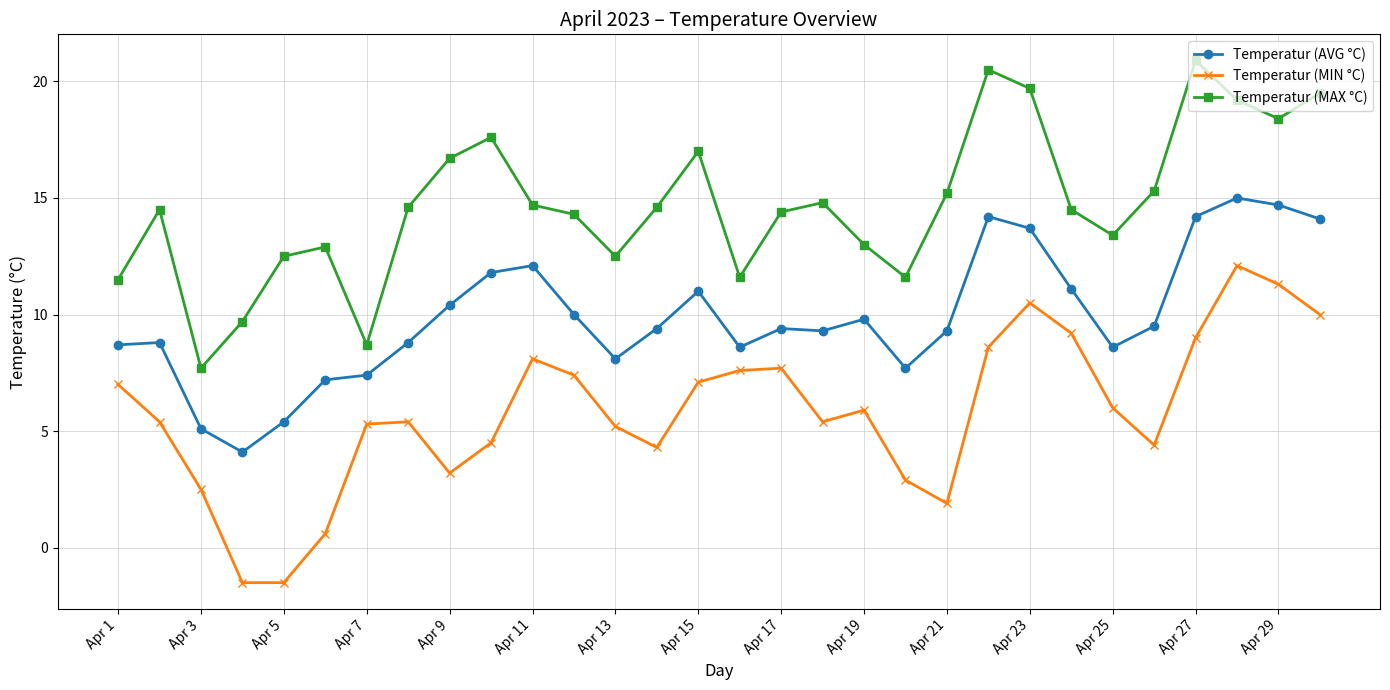

What is the value of the Temperatur (MIN °C) point at the 22nd from the left?

8.6